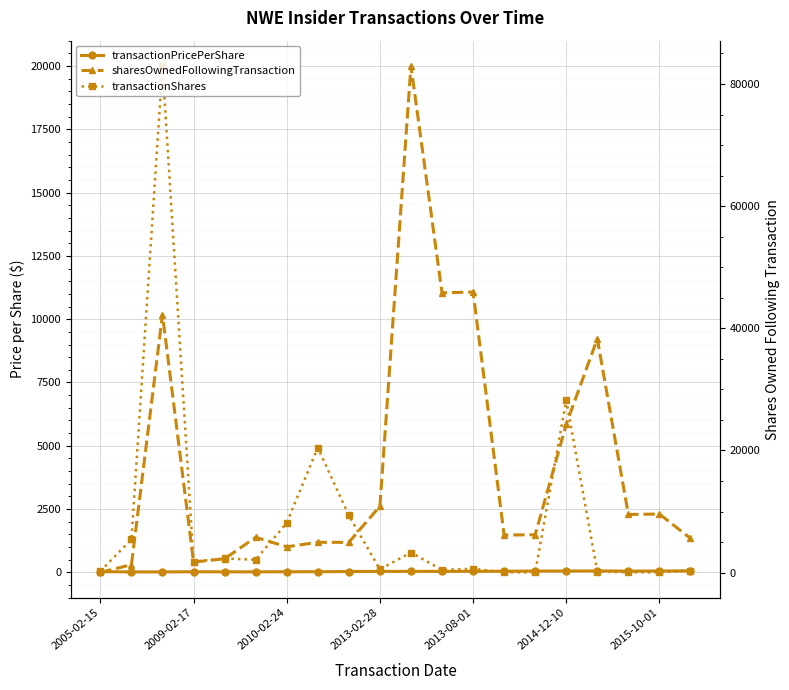

What is the label of the 20th point from the right?

2005-02-15